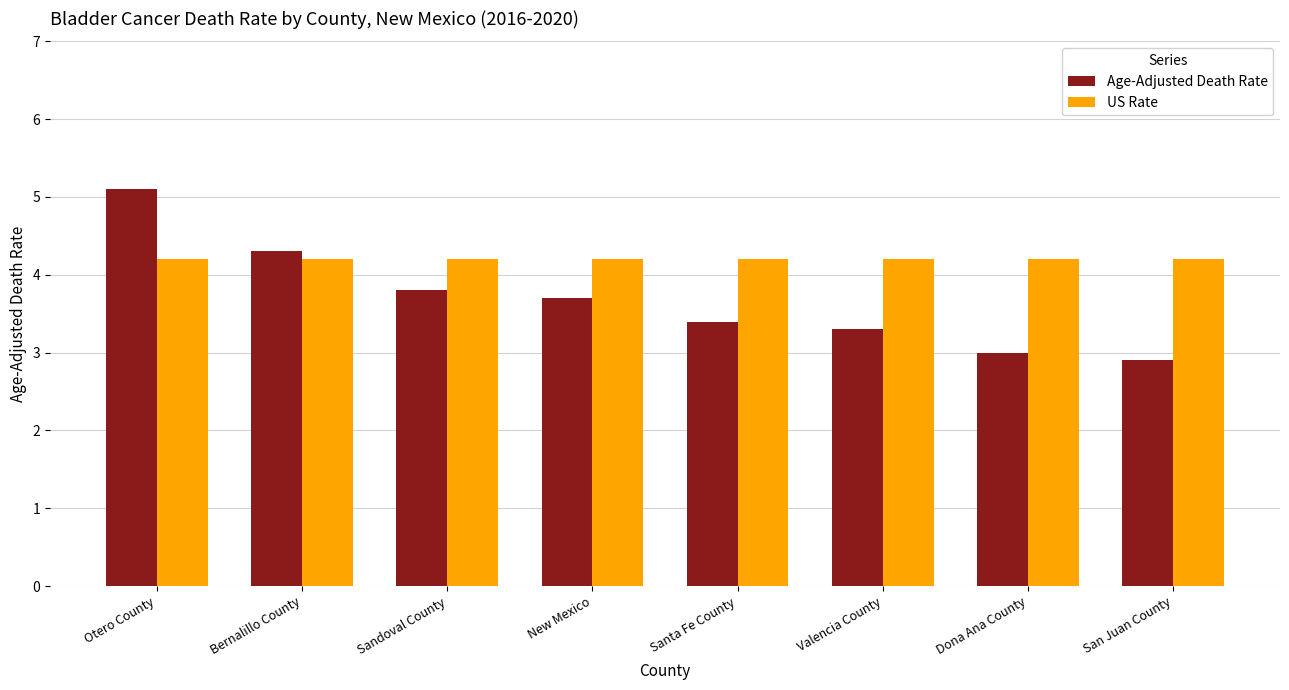

What is the minimum value shown in the chart?

2.9